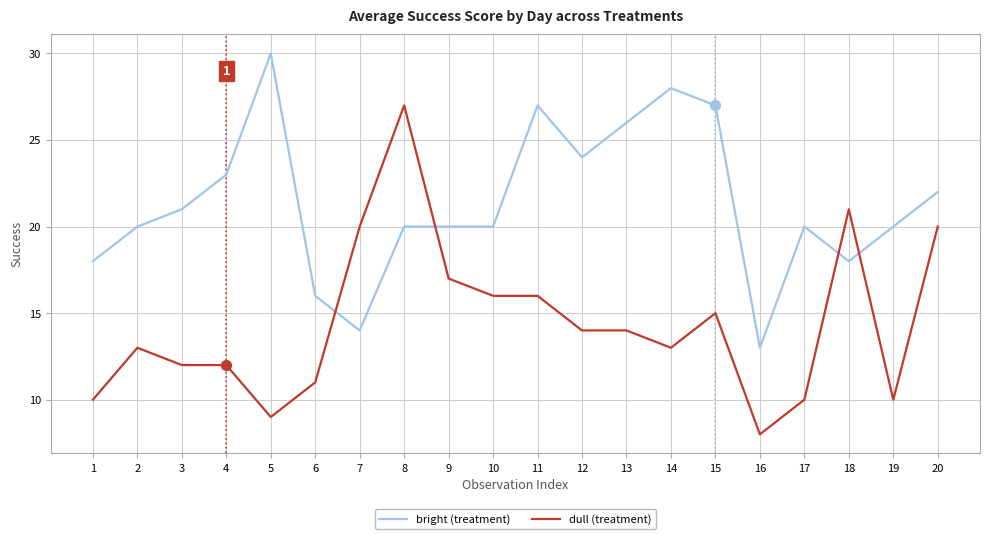

Which series has the largest total across all categories?

bright (treatment)